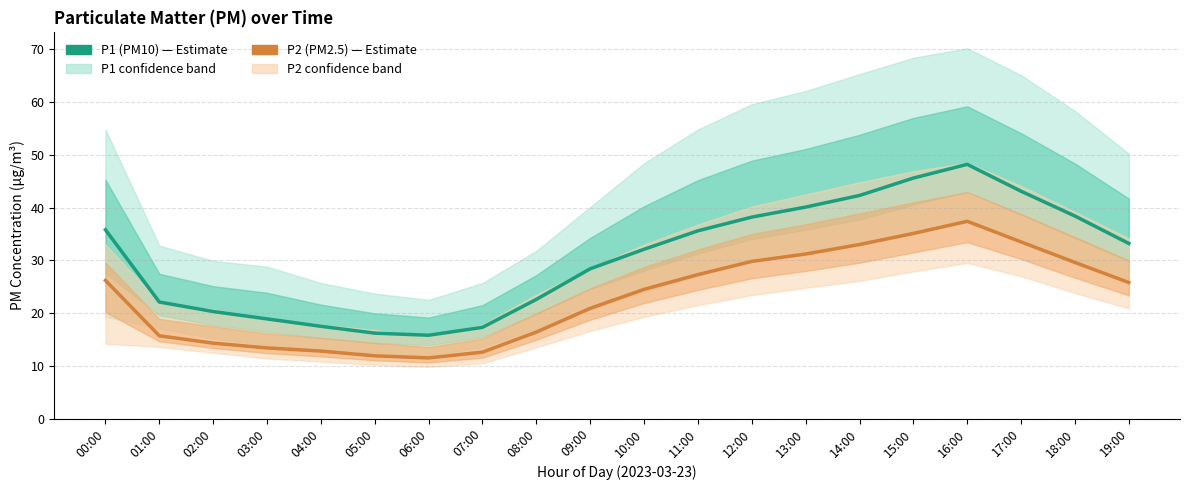

Is the value of P2 (PM2.5) at 18:00 greater than the value of P1 (PM10) at 19:00?

No